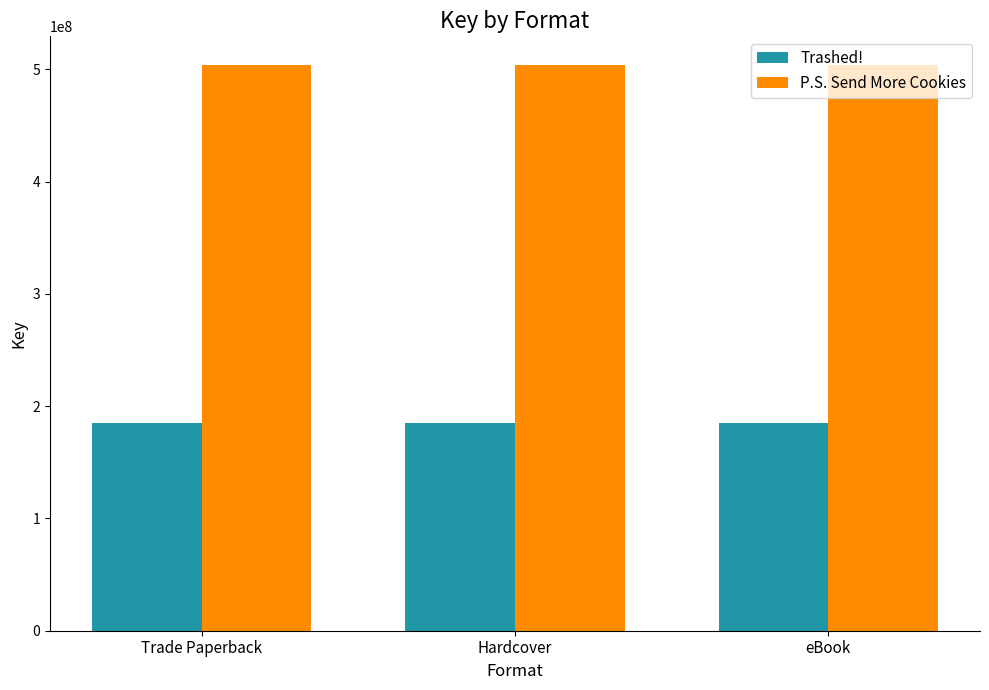

What is the total value across all series at eBook?

689105055